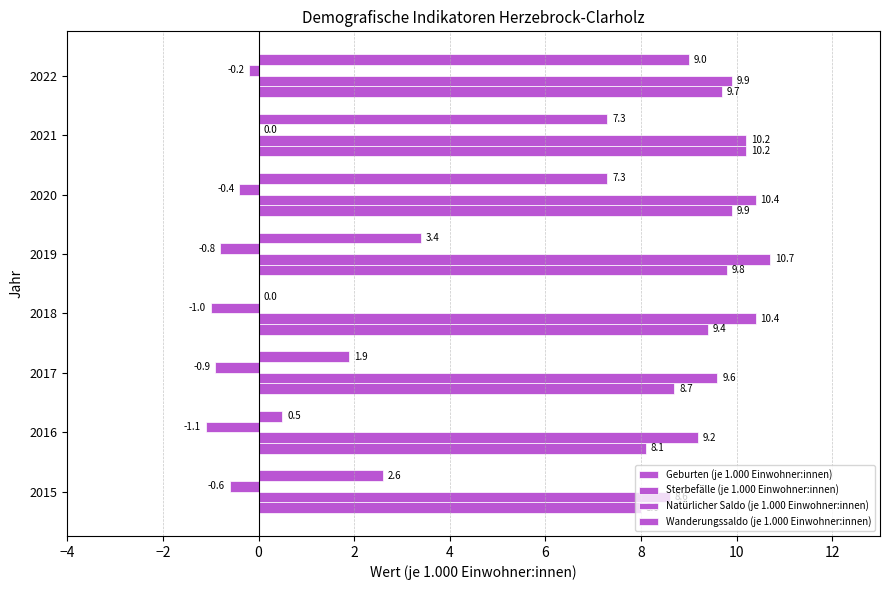

At how many categories does at least one series exceed 7?

8